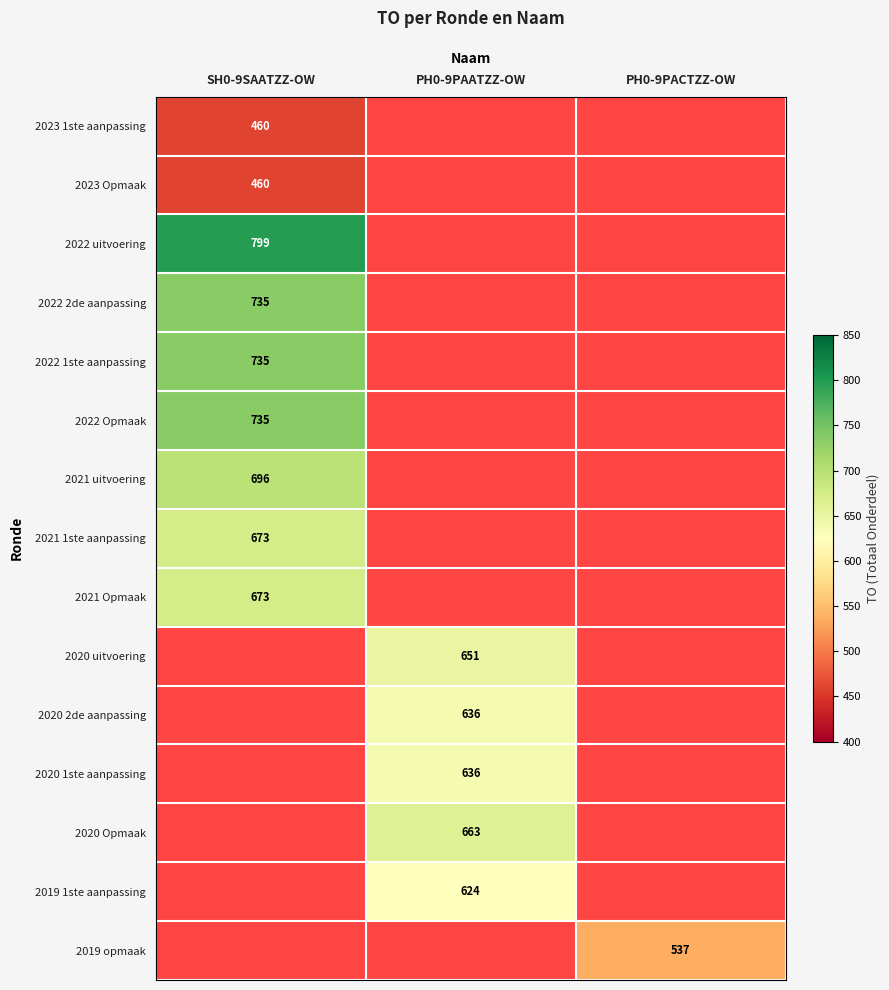

True or false: 2020 2de aanpassing has a value of 636 at PH0-9PAATZZ-OW.

True